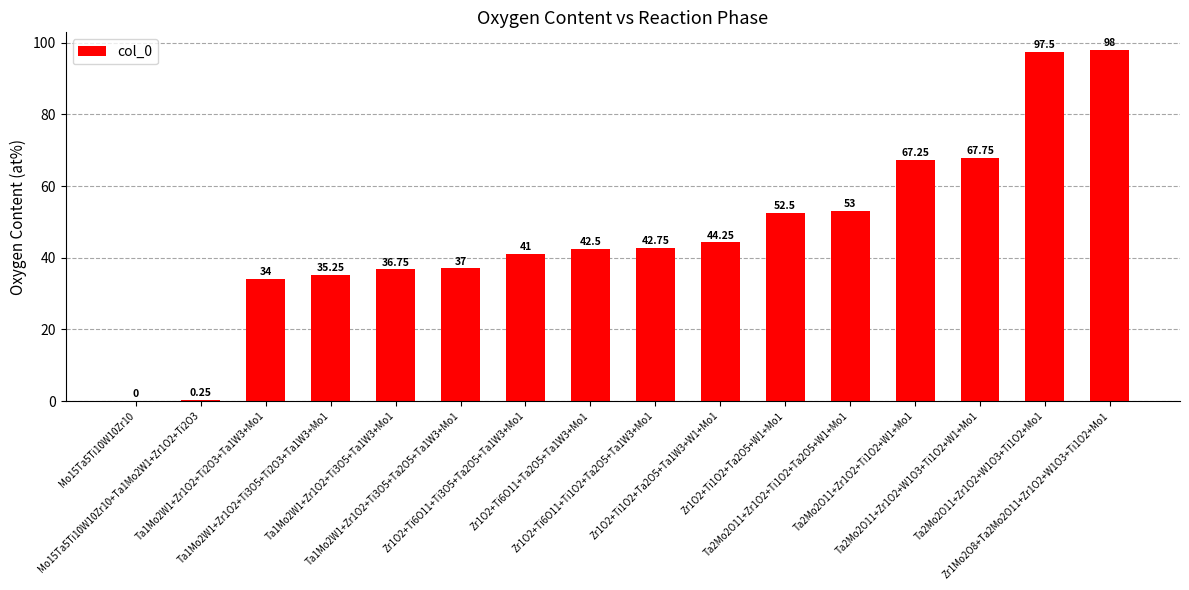

What is the sum of all values?

749.8